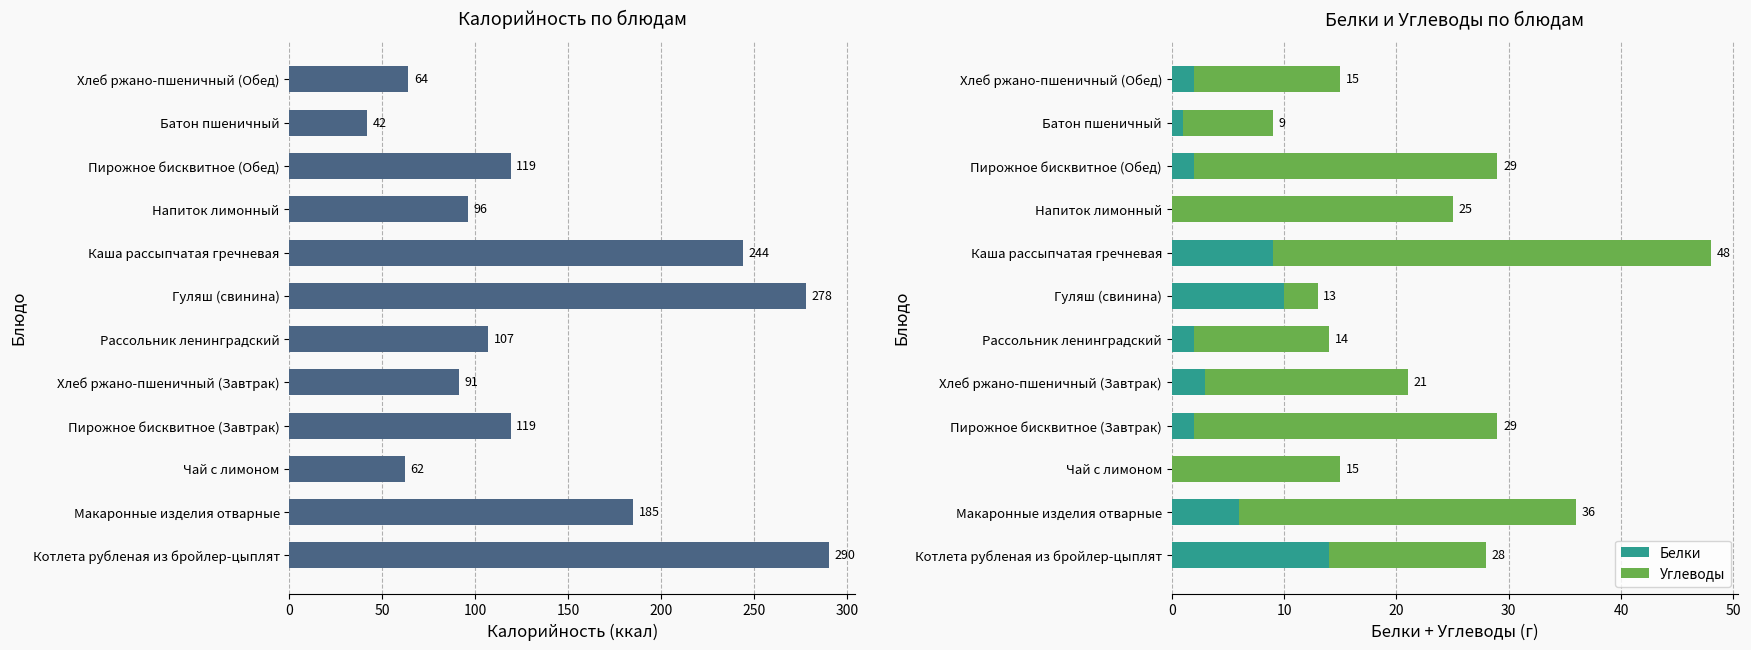

The Белки series shows 6 at Макаронные изделия отварные. True or false?

True